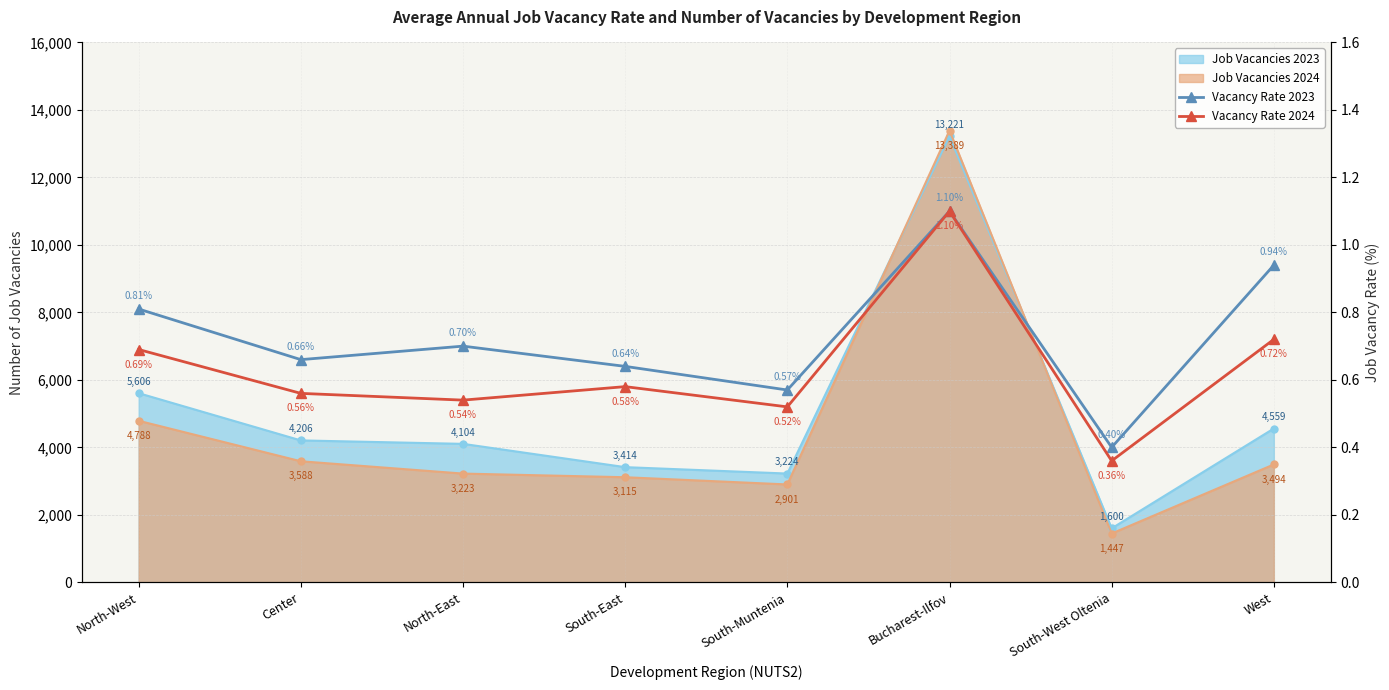

What is the smallest value displayed?

0.4